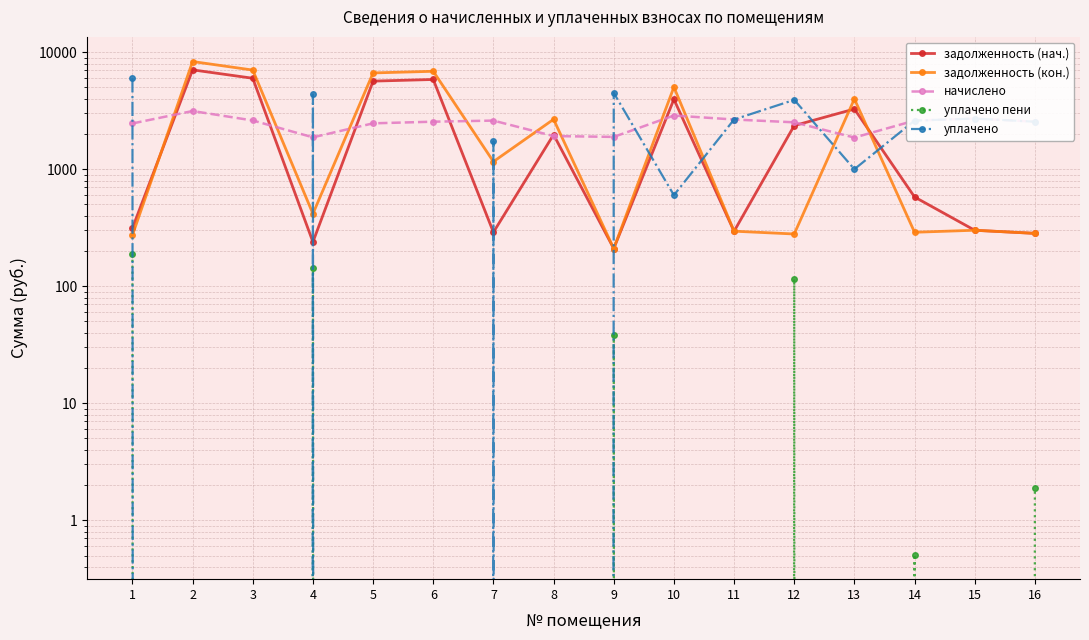

Between which two adjacent categories do задолженность (нач.) and начислено first intersect?

1 and 2